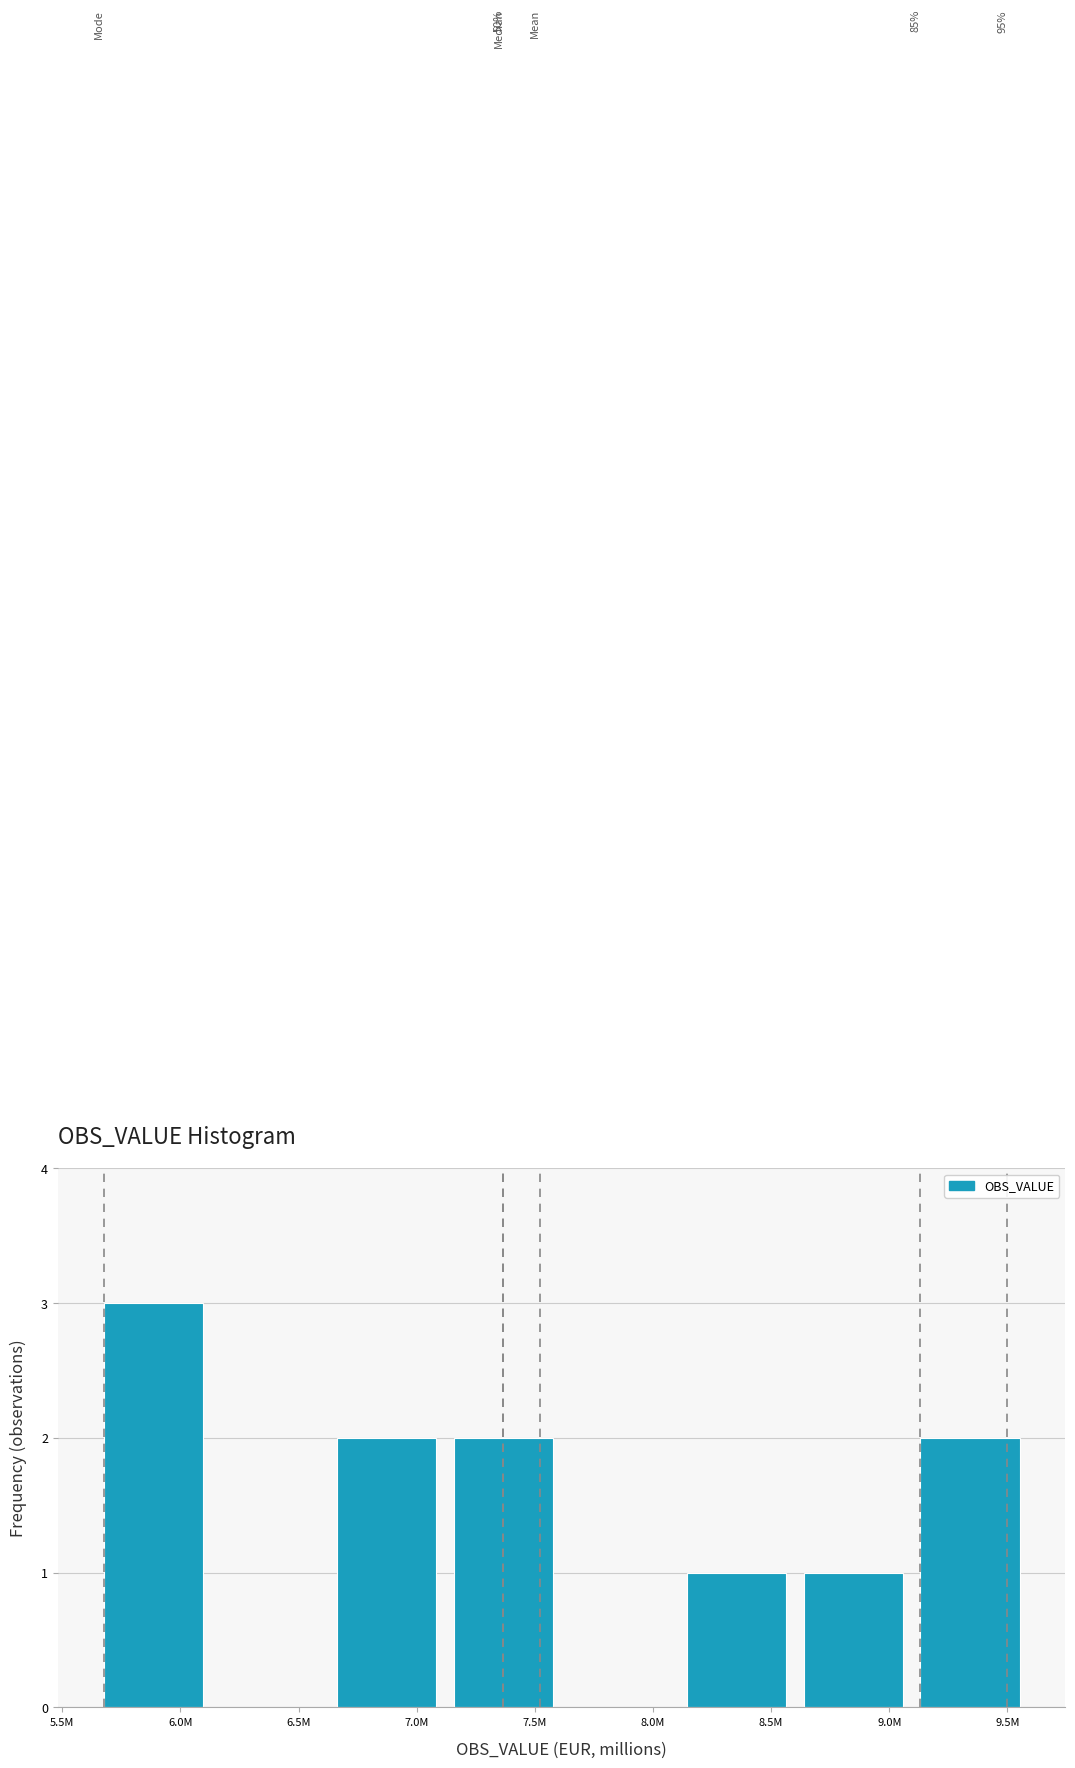

Reading left to right, what are all the values shown in this chart?

6.0M=3	6.5M=0	7.0M=2	7.5M=2	8.0M=0	8.5M=1	9.0M=1	9.5M=2